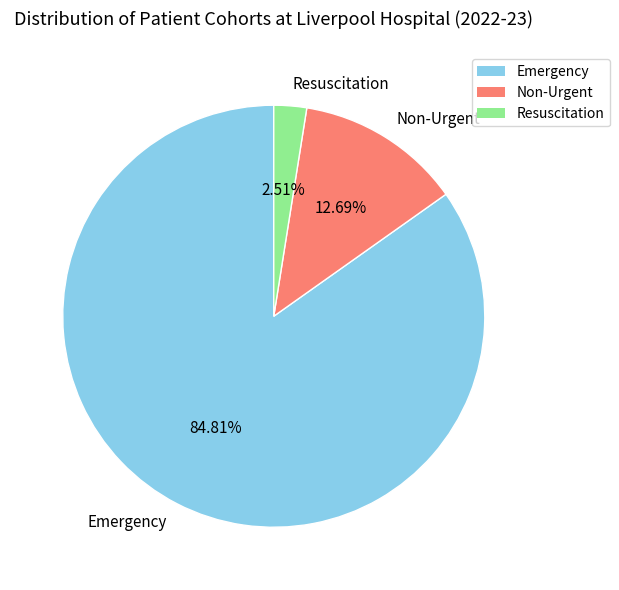

Does Resuscitation account for over 50% of the chart?

No